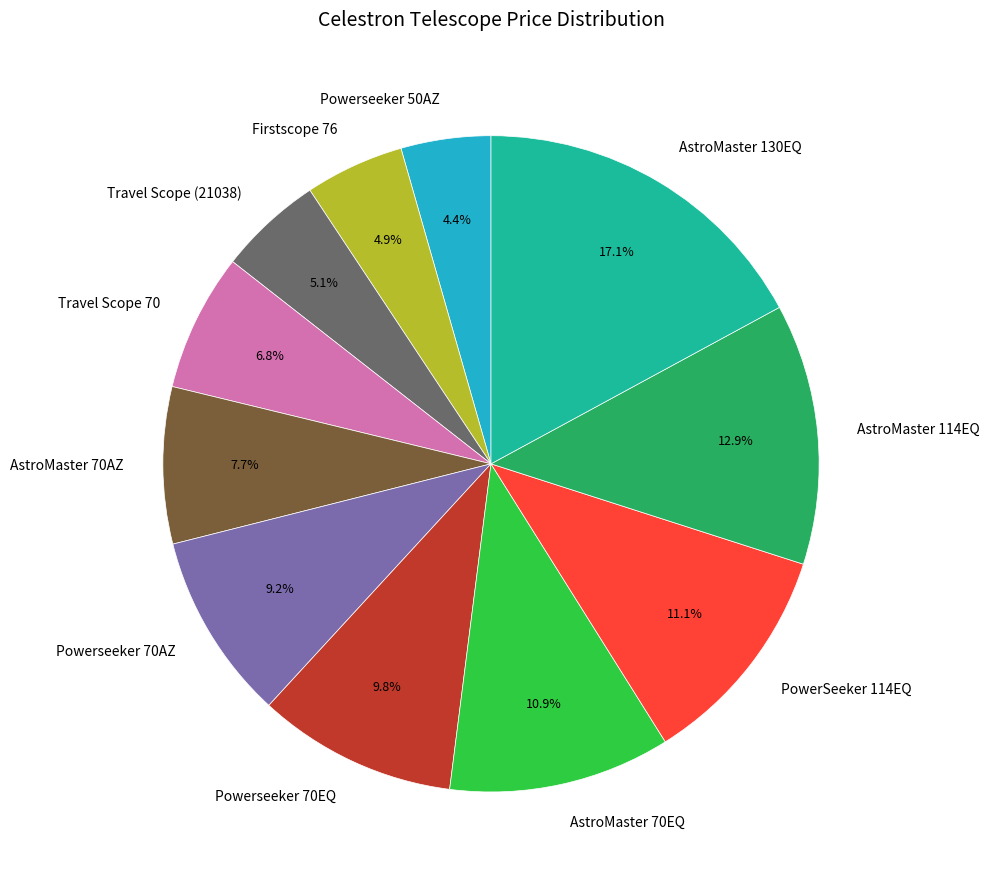

To the nearest percent, what is the difference between the Powerseeker 70AZ and Powerseeker 50AZ slice percentages?

5%